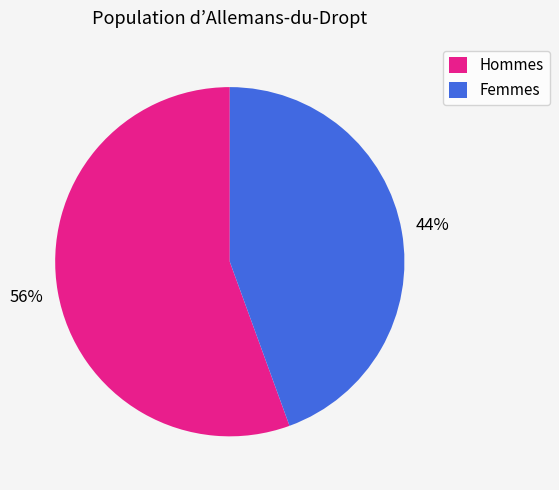

Count the number of slices in the pie.

2